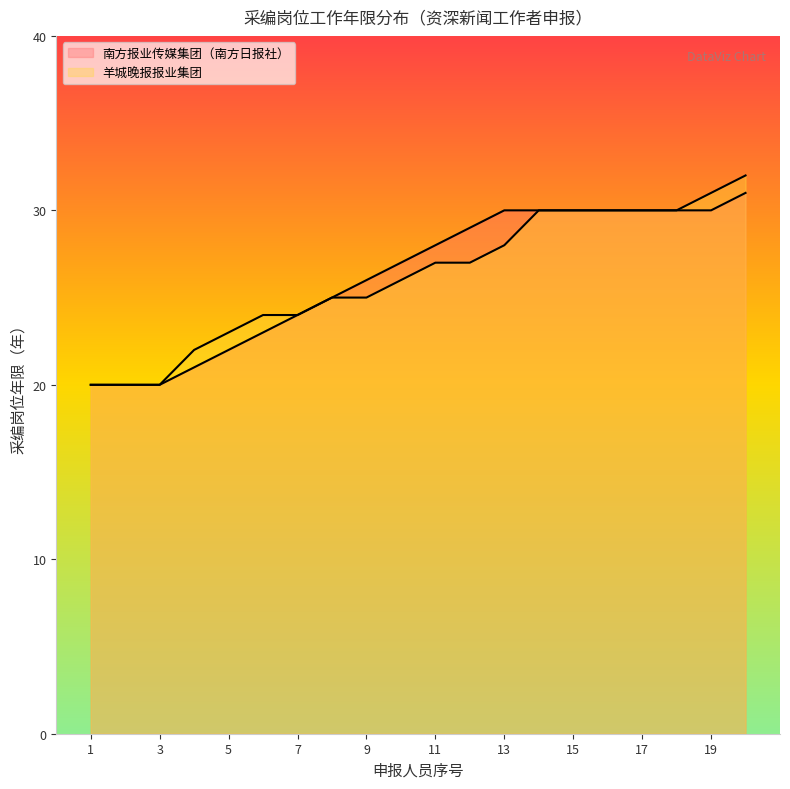

Between 8 and 15, which series saw the biggest shift?

南方报业传媒集团（南方日报社）